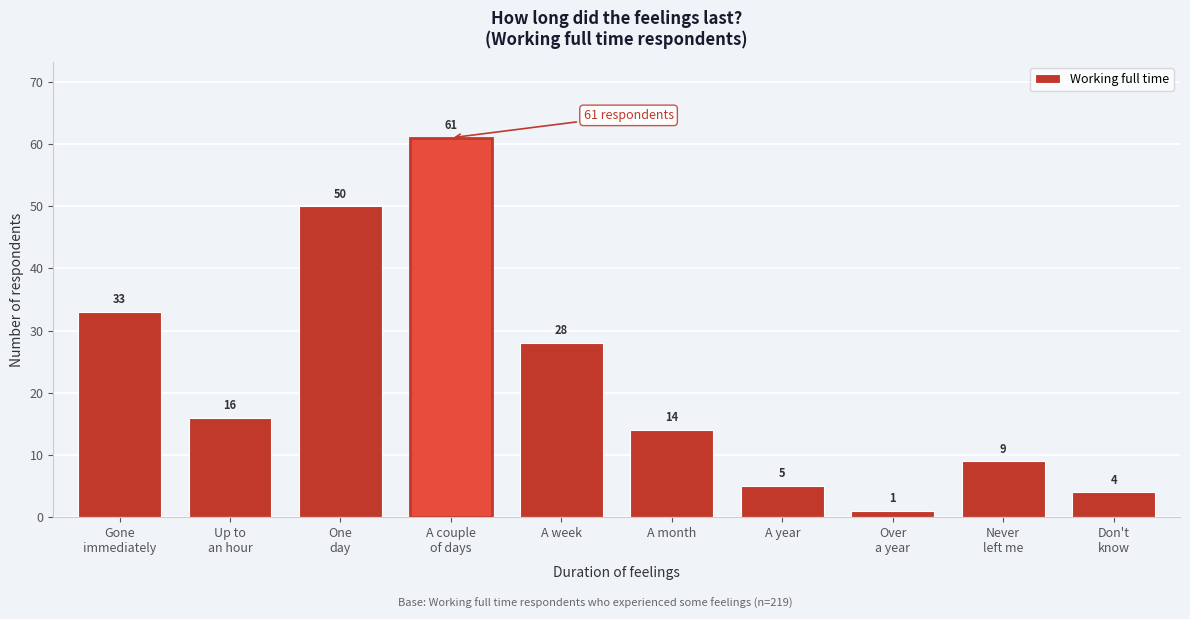

Reading left to right, extract all data points from this chart.

33	16	50	61	28	14	5	1	9	4